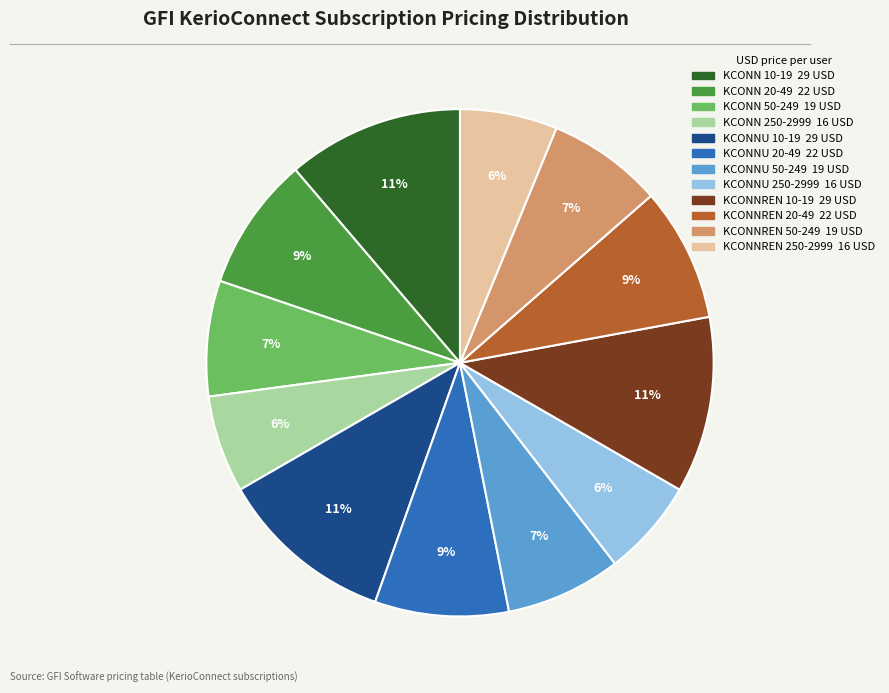

What percentage is the KCONNREN 250-2999 slice, to the nearest percent?

6%